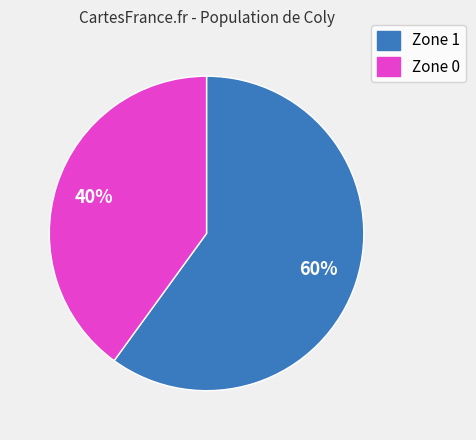

Which category has the smallest portion of the pie?

Zone 0